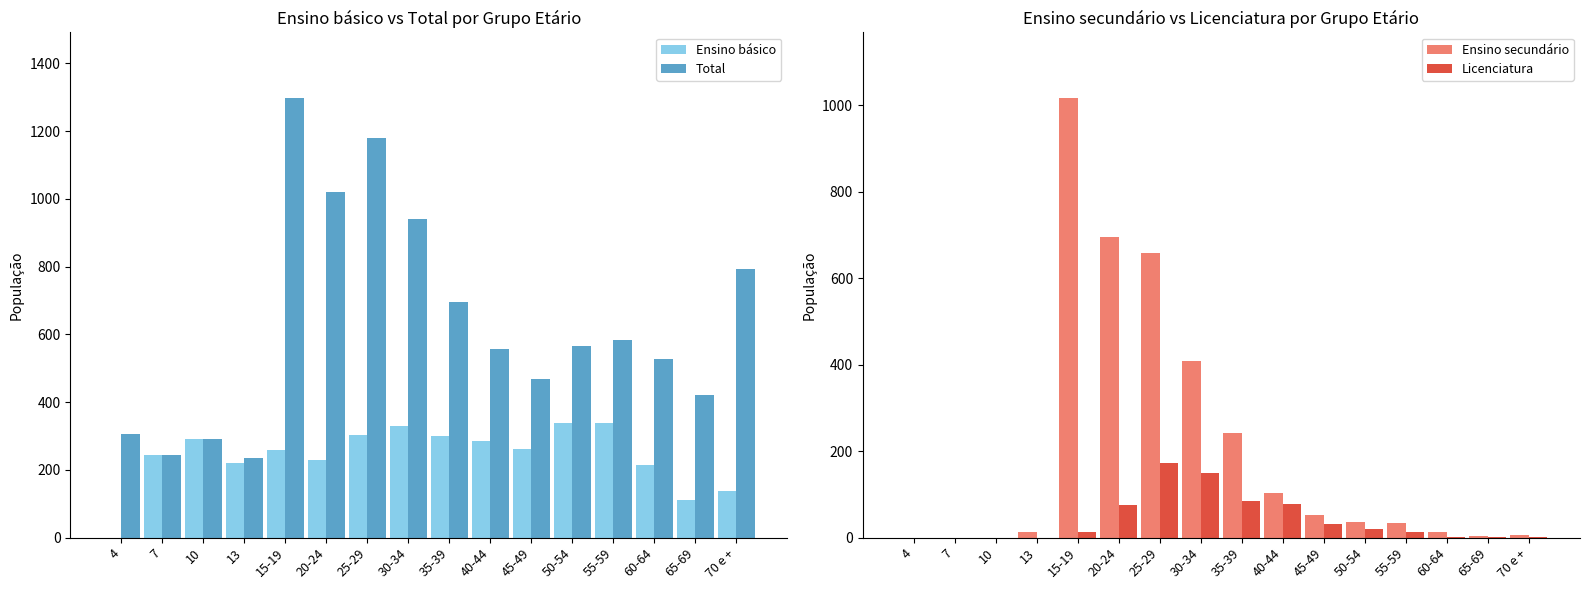

Rank the series by their maximum value, from highest to lowest.

Total, Ensino secundário, Ensino básico, Licenciatura